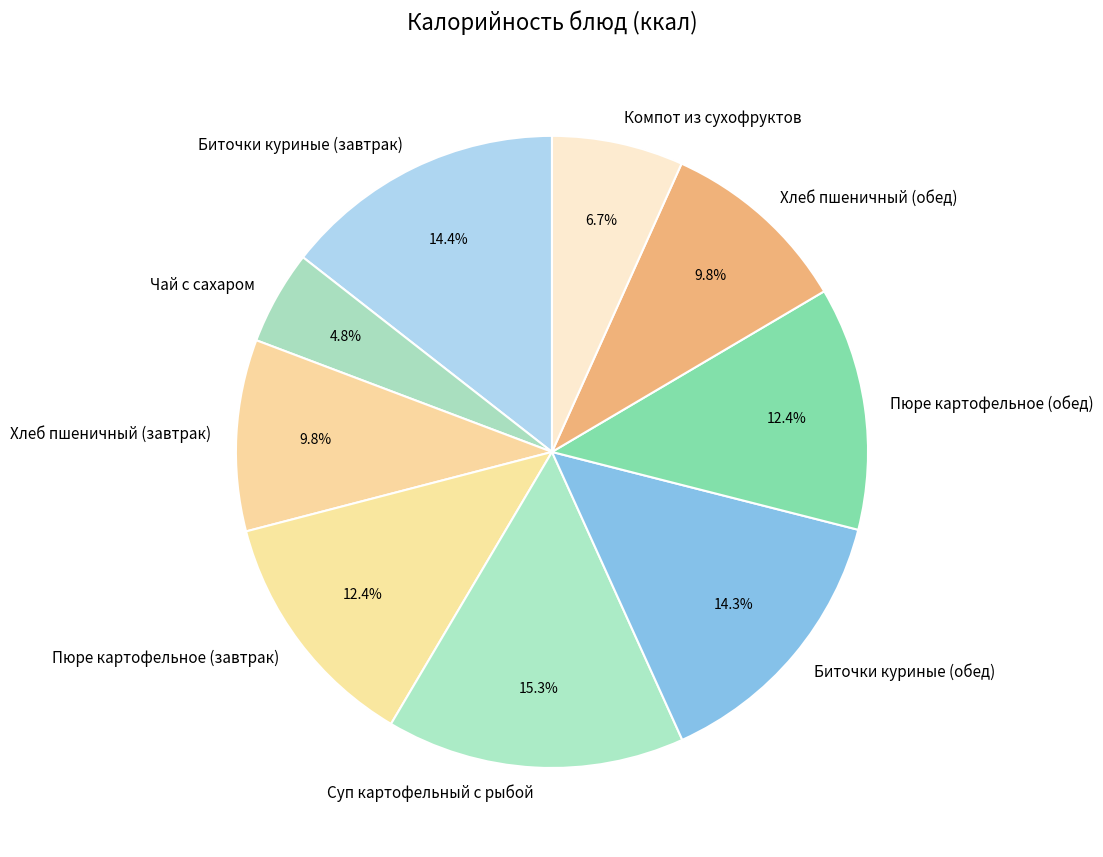

Between Хлеб пшеничный (обед) and Пюре картофельное (обед), which is larger?

Пюре картофельное (обед)